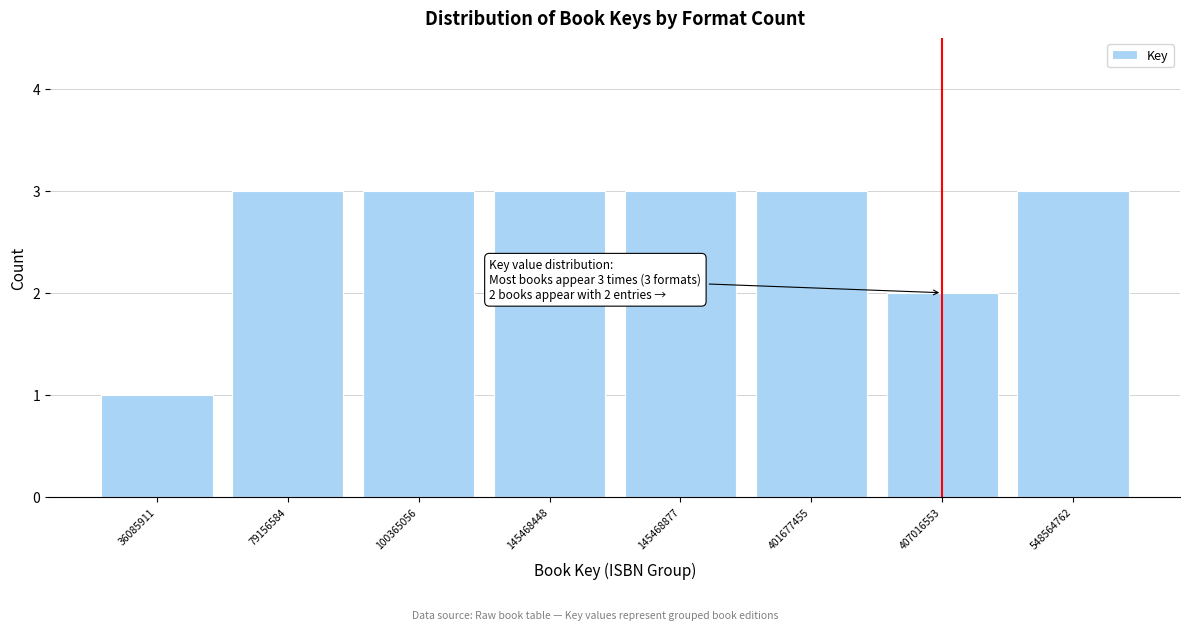

Reading left to right, what are all the values shown in this chart?

1	3	3	3	3	3	2	3